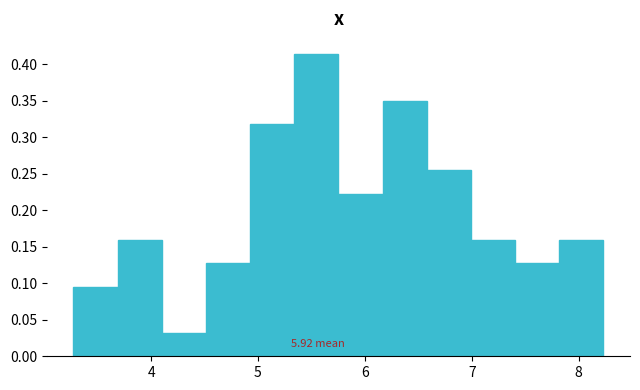

Over which range of the x-axis is the bar tallest?

5.3 to 5.8